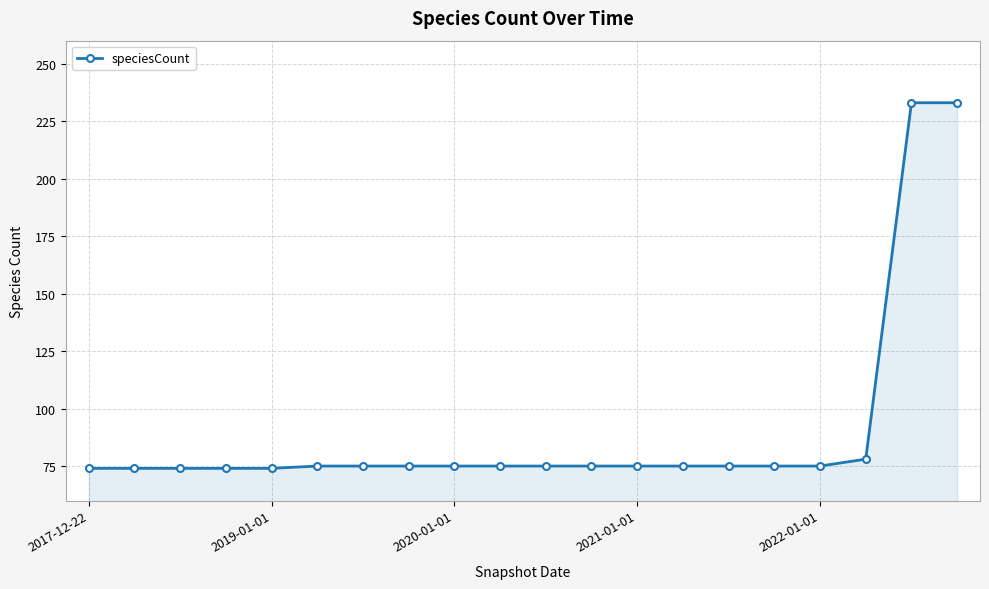

Count the number of data series in this chart.

1